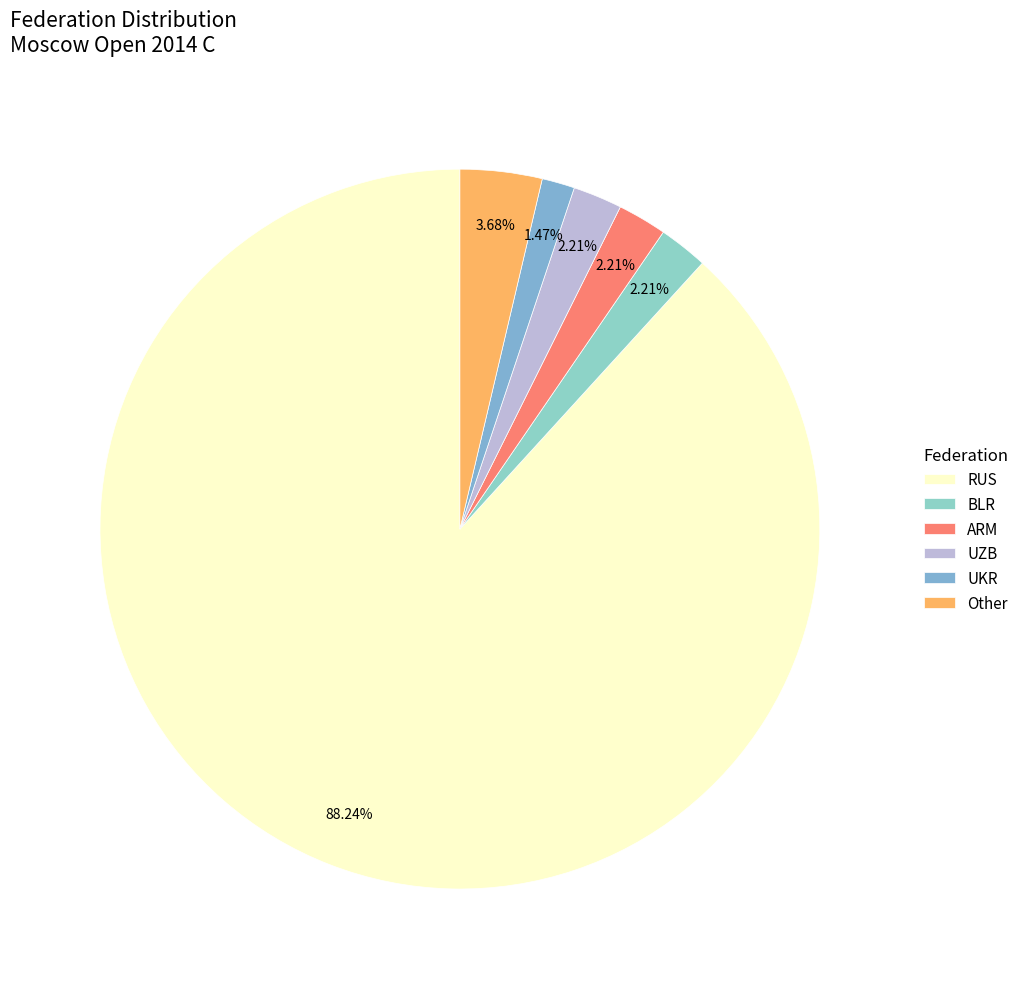

How many slices are in this pie chart?

6